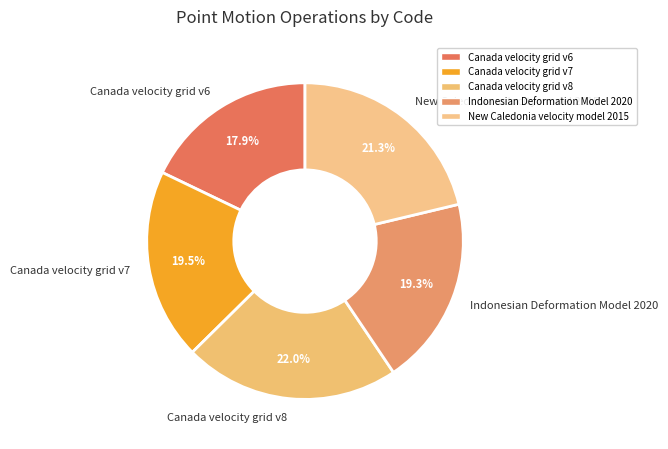

What is the smallest slice in the pie chart?

Canada velocity grid v6